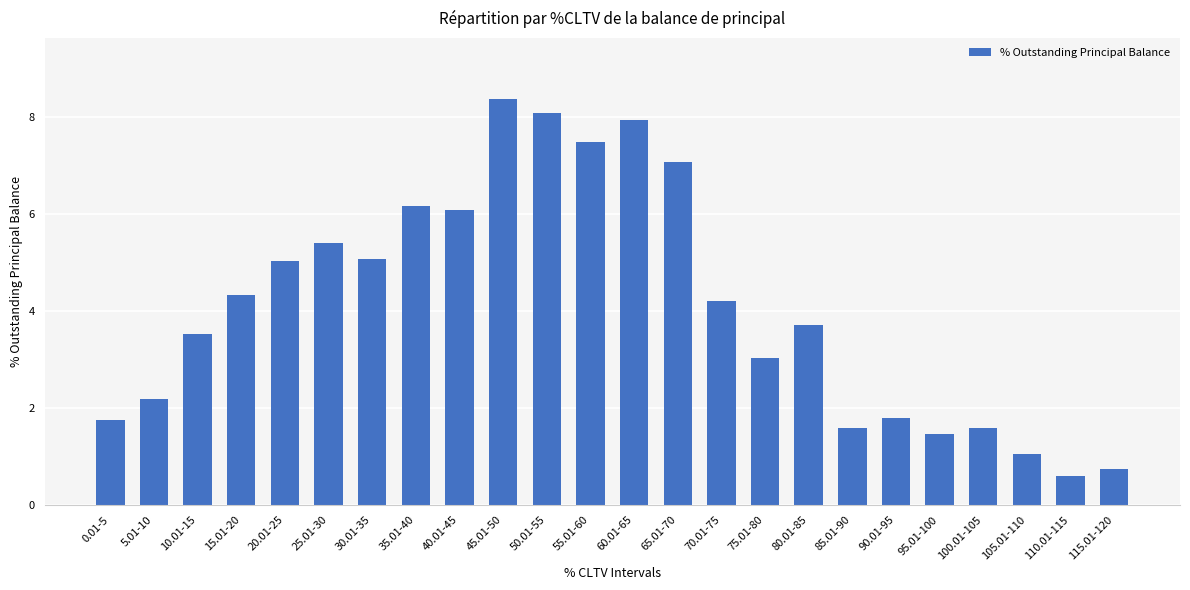

What is the value of the 24th bar from the left?

0.7